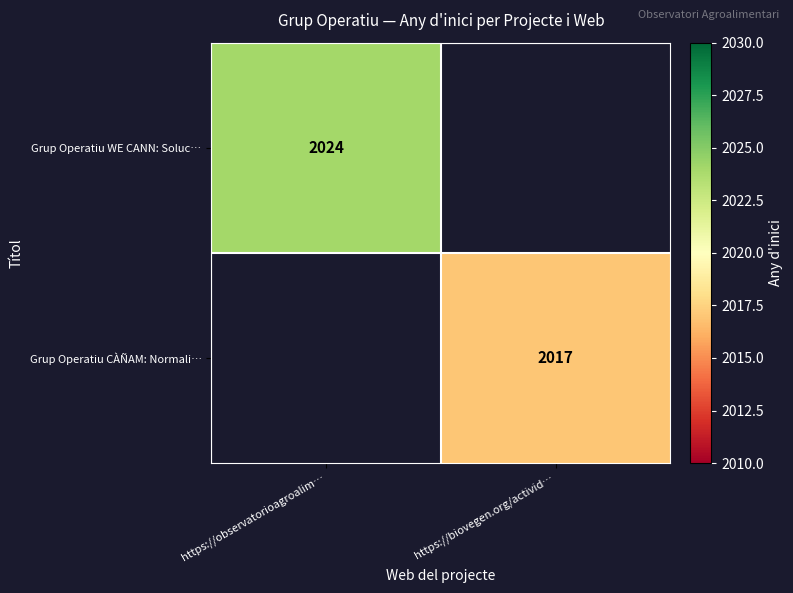

The Grup Operatiu CÀÑAM: Normali… series shows 2017 at https://biovegen.org/activid…. True or false?

True